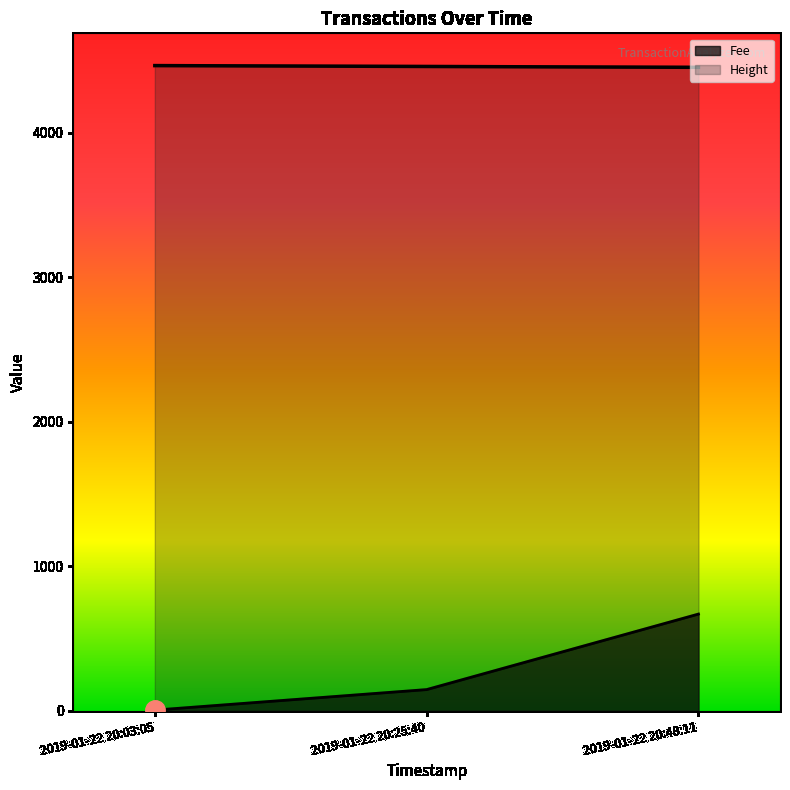

Is the value of Height at 2019-01-22 20:48:11 greater than the value of Fee at 2019-01-22 20:25:40?

Yes